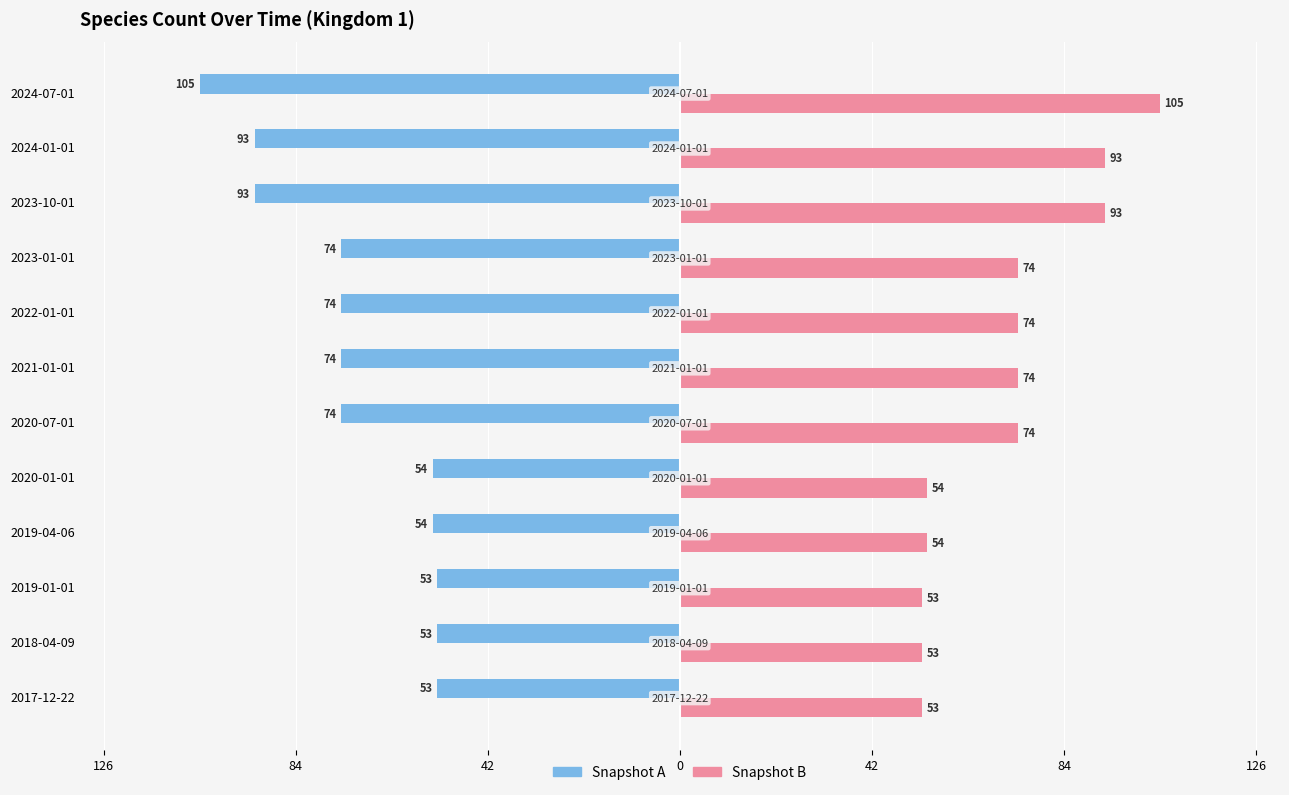

What are all the series names shown in the legend?

Snapshot A, Snapshot B